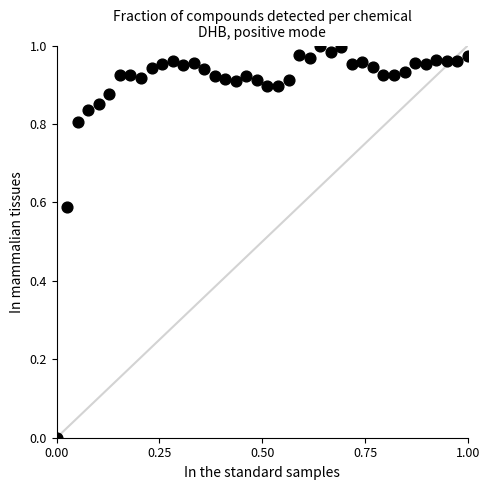

How many data points are displayed?

40